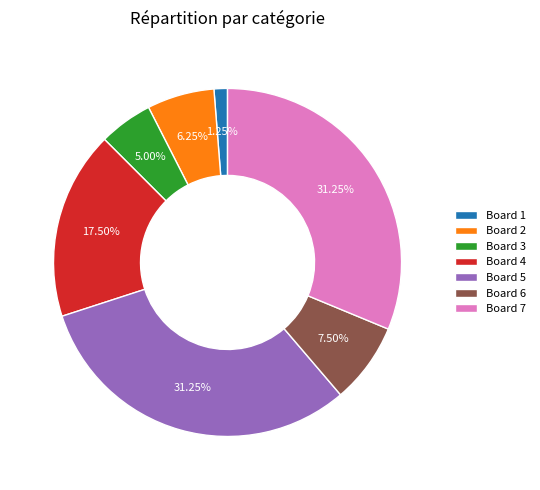

Combined, do Board 7 and Board 4 account for over 50%?

No